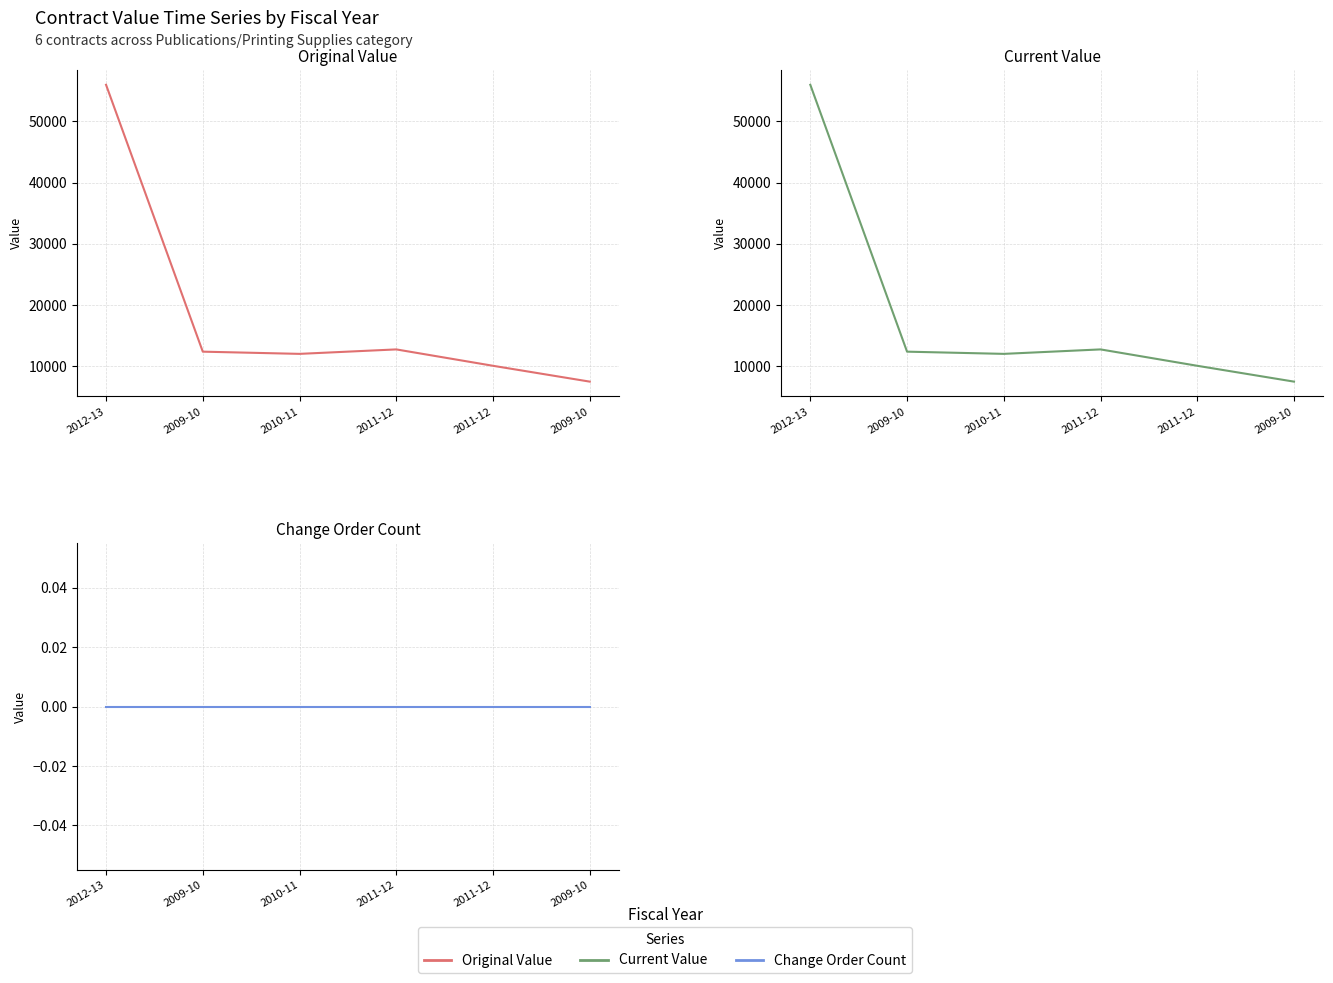

True or false: current_value and original_value intersect in this chart.

False